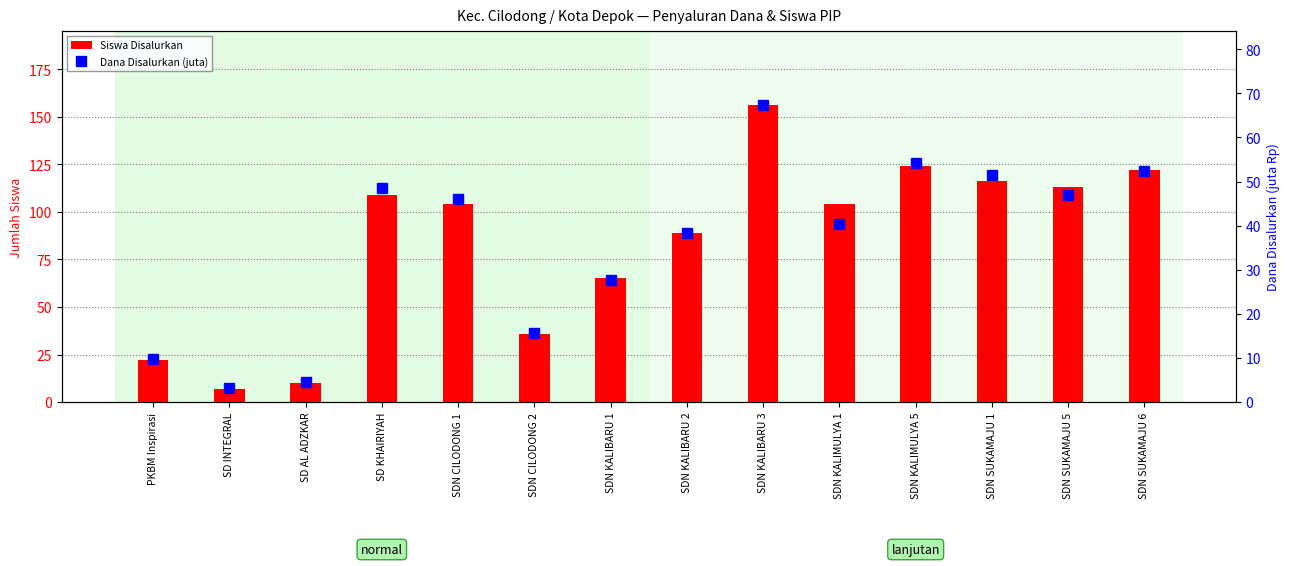

Rank the categories by Siswa Disalurkan value from lowest to highest.

SD INTEGRAL, SD AL ADZKAR, PKBM Inspirasi, SDN CILODONG 2, SDN KALIBARU 1, SDN KALIBARU 2, SDN CILODONG 1, SDN KALIMULYA 1, SD KHAIRIYAH, SDN SUKAMAJU 5, SDN SUKAMAJU 1, SDN SUKAMAJU 6, SDN KALIMULYA 5, SDN KALIBARU 3